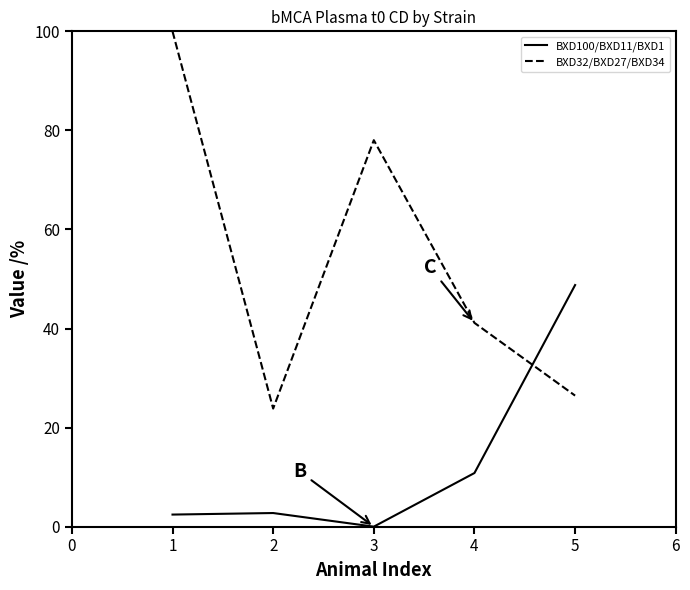

At which label does BXD100/BXD11/BXD1 reach its minimum?

3